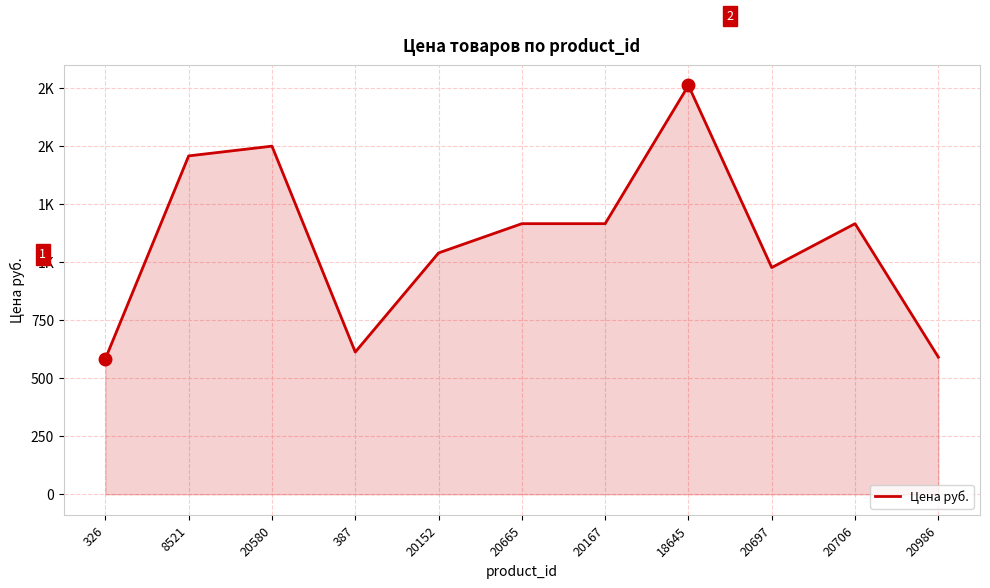

Does the chart display data point markers on the line(s)?

No